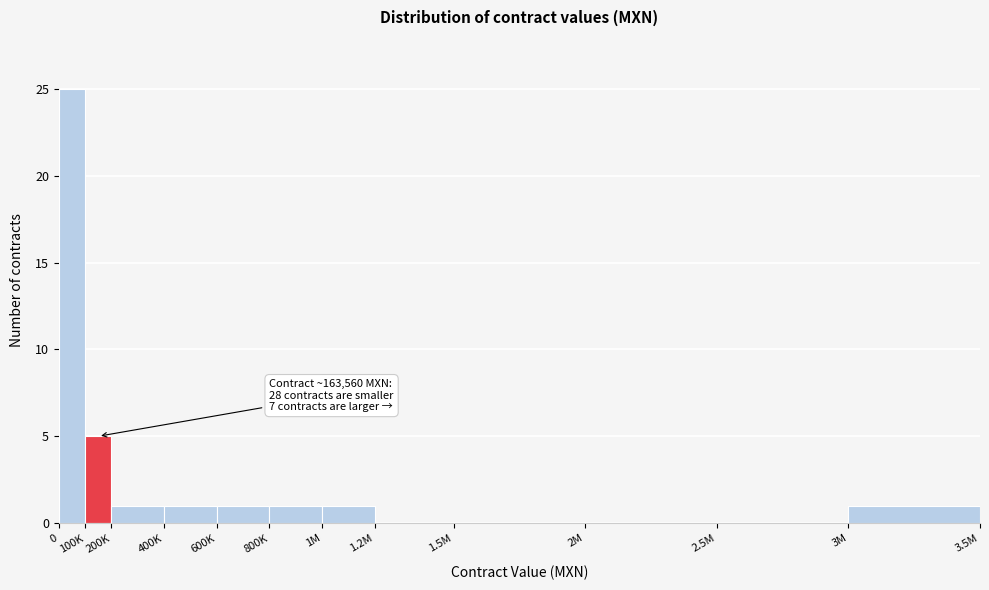

Reading left to right, list all the values displayed in this chart.

0=25	100K=5	200K=1	400K=1	600K=1	800K=1	1M=1	1.2M=0	1.5M=0	2M=0	2.5M=0	3M=1